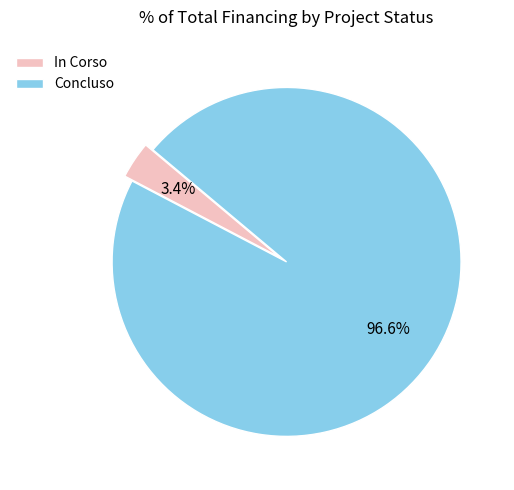

Between In Corso and Concluso, which is larger?

Concluso